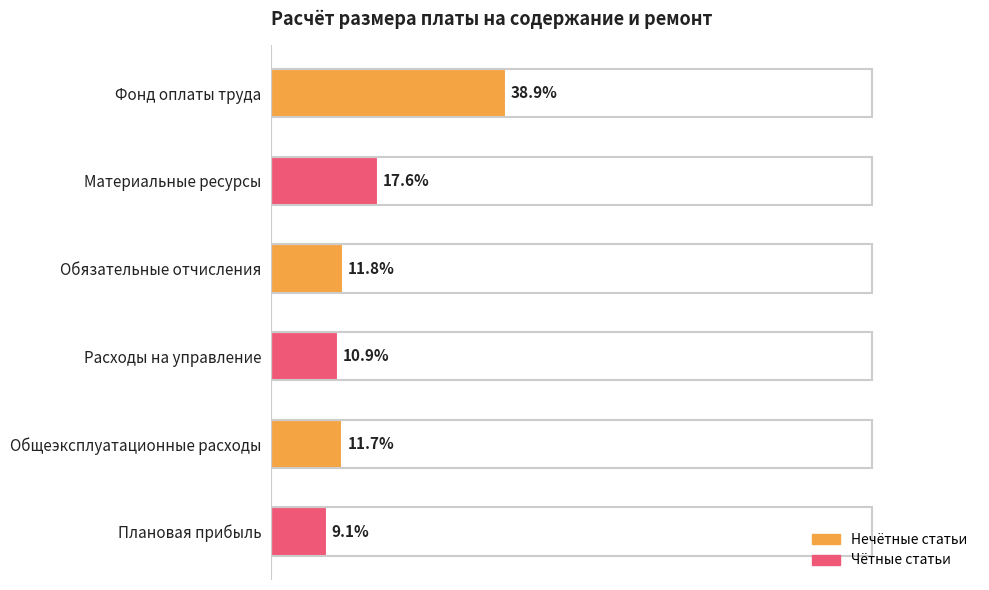

Are the bars horizontal?

Yes